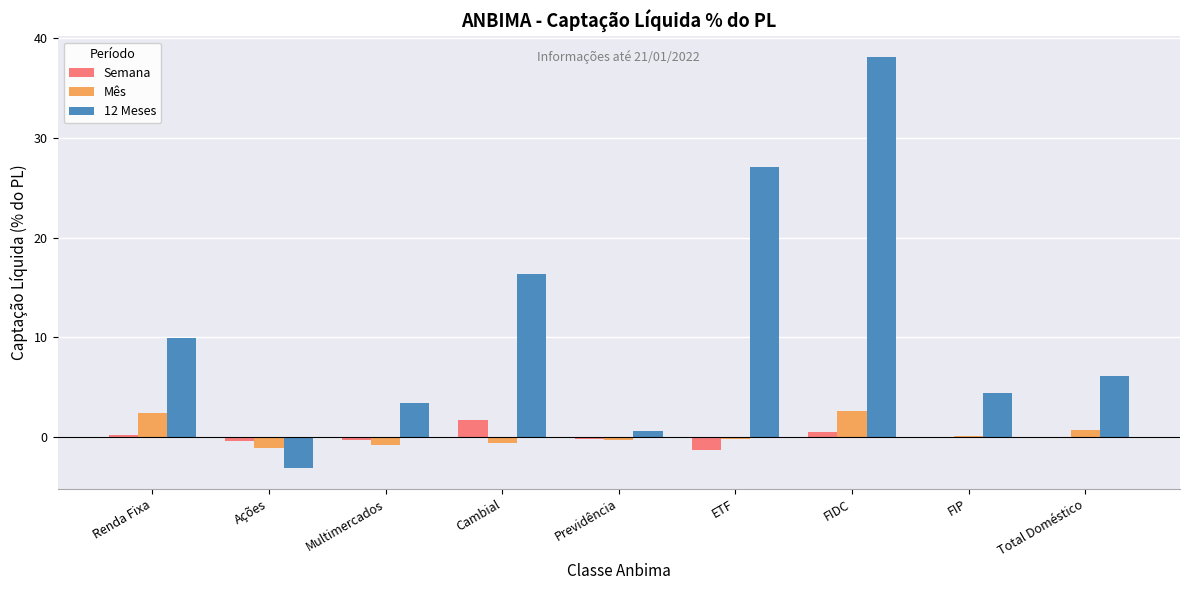

Count the number of categories in the chart.

9